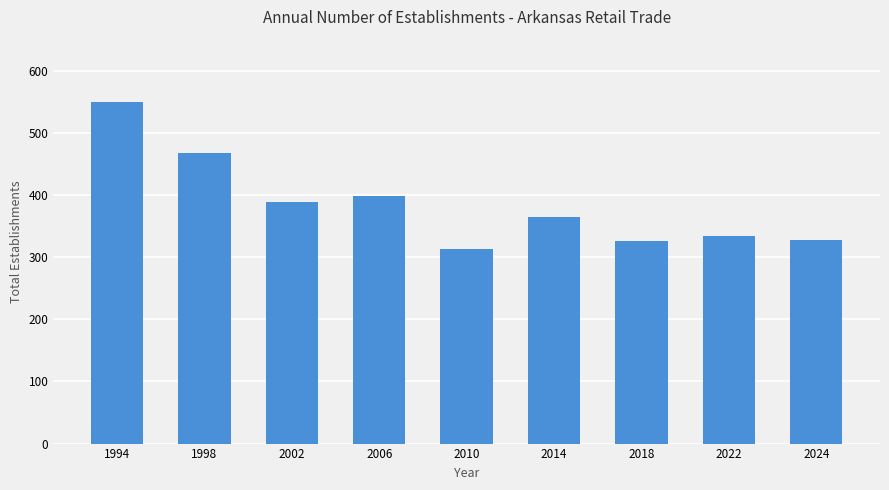

How many values are below 364?

4